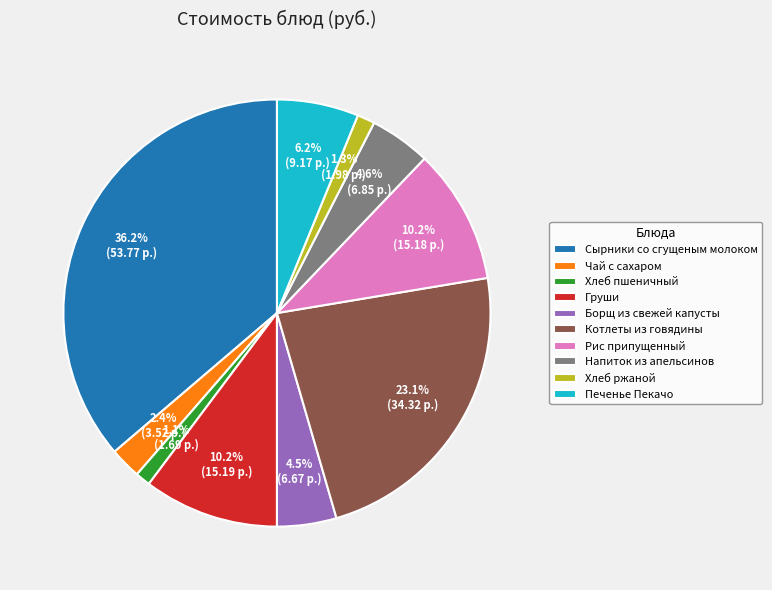

How much of the chart is everything except Чай с сахаром?

97.6%